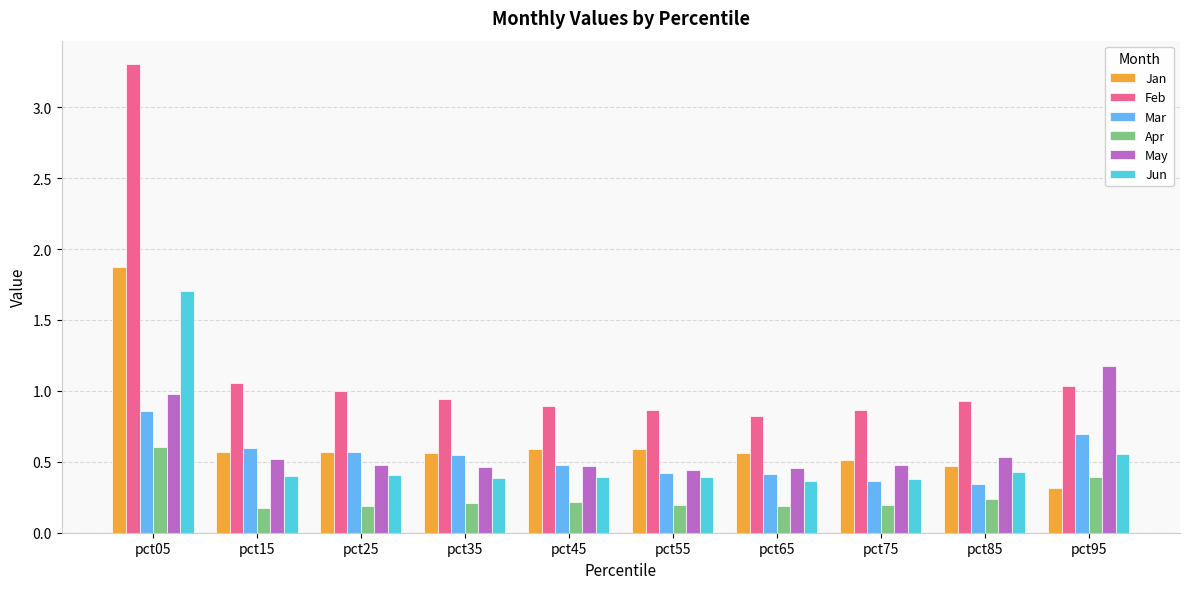

Which series has the widest spread of values?

Feb